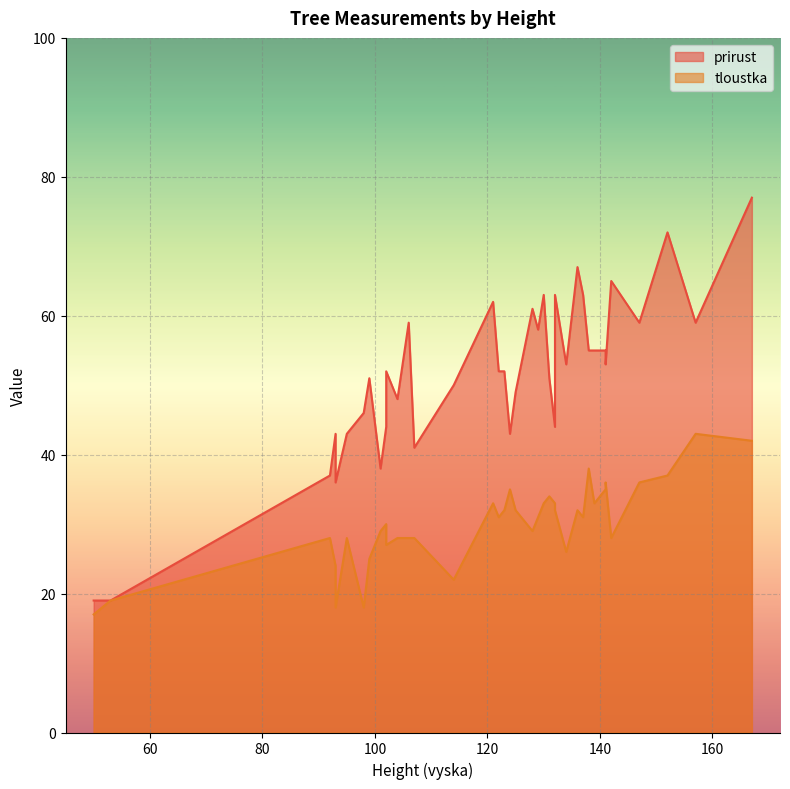

Does the chart display data point markers on the line(s)?

No